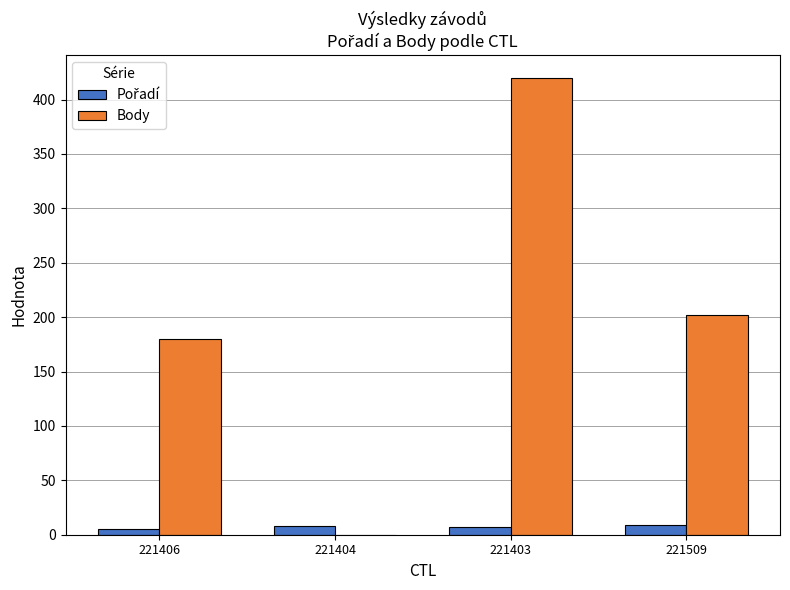

How many groups of bars are there?

4